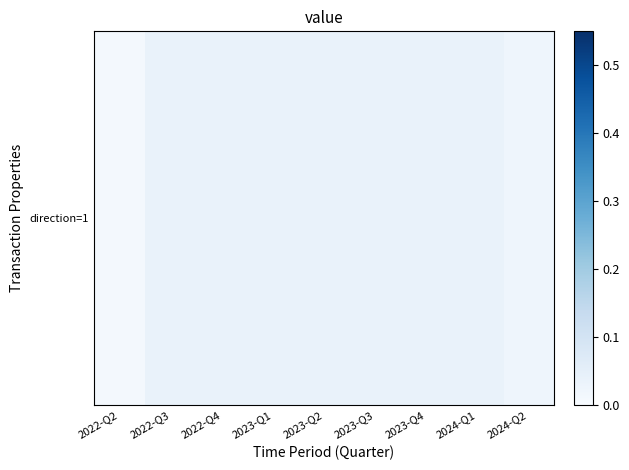

Reading left to right, what are all the values shown in this chart?

2022-Q2=0.0	2022-Q3=0.0	2022-Q4=0.0	2023-Q1=0.0	2023-Q2=0.0	2023-Q3=0.0	2023-Q4=0.0	2024-Q1=0.0	2024-Q2=0.0